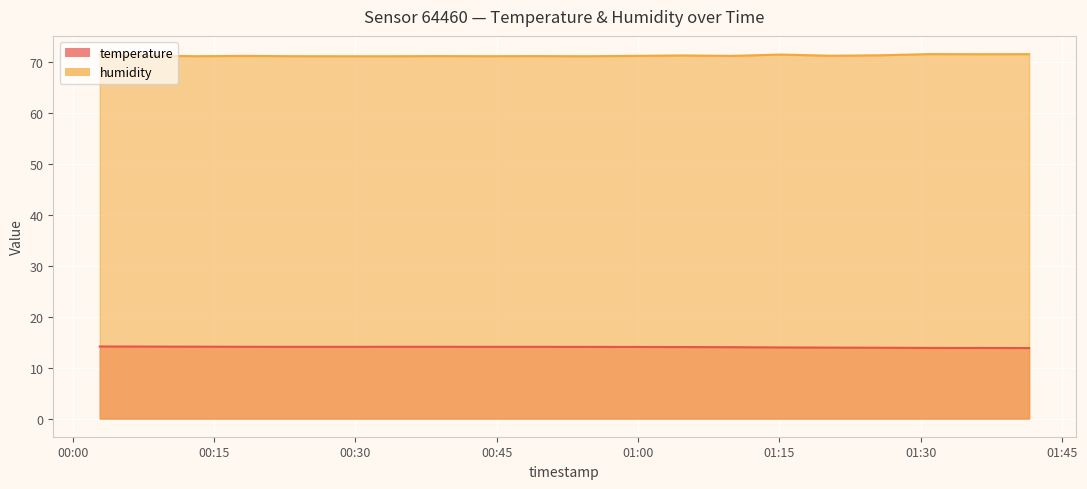

True or false: temperature and humidity intersect in this chart.

False